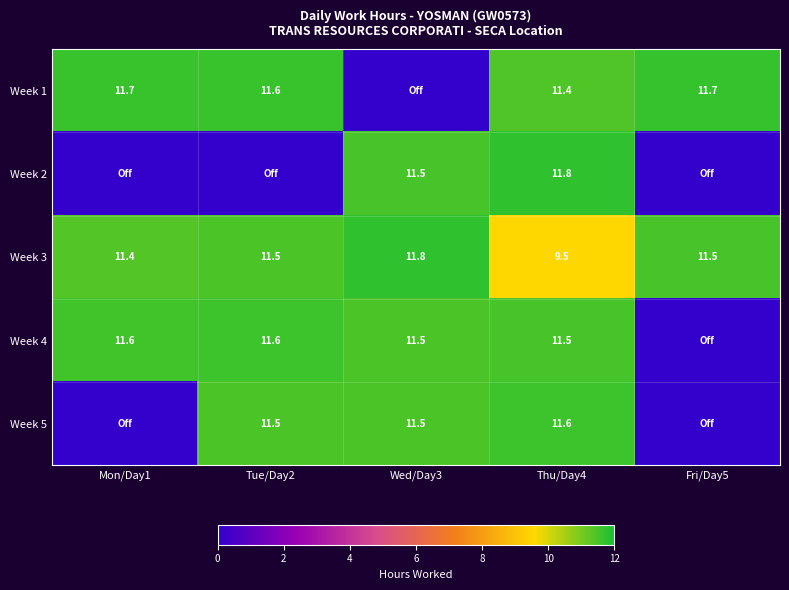

At which label is Week 3 closest to 10?

Thu/Day4